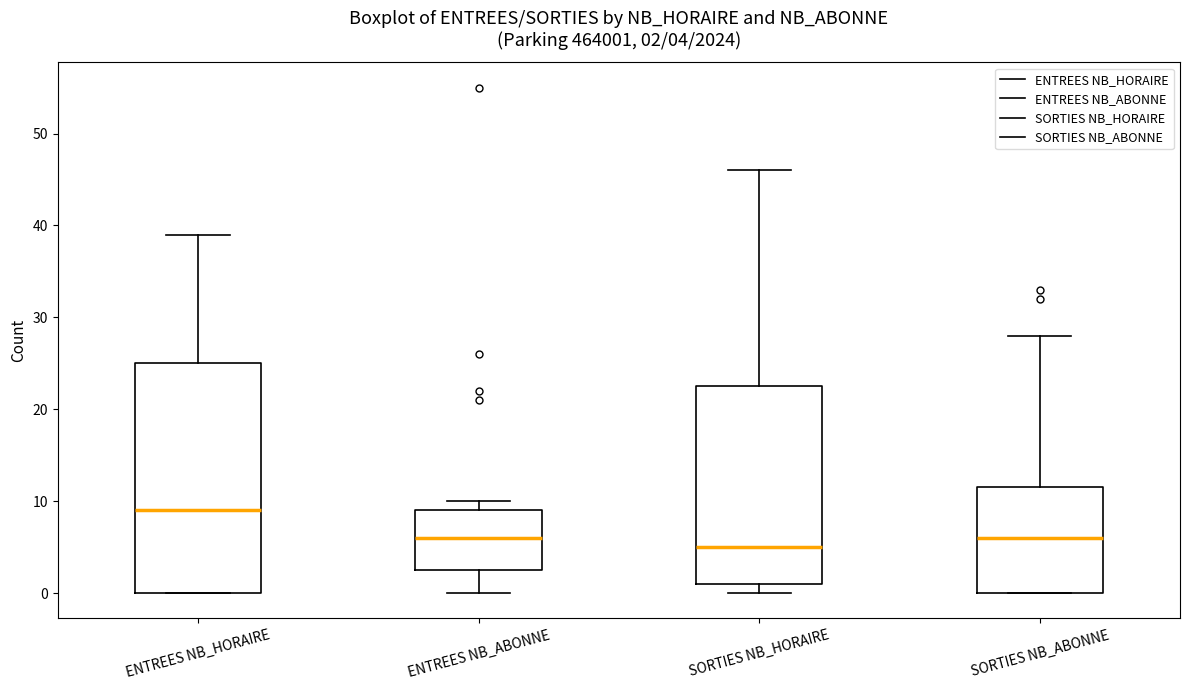

Which box is the tallest, from its lower edge to its upper edge?

ENTREES NB_HORAIRE